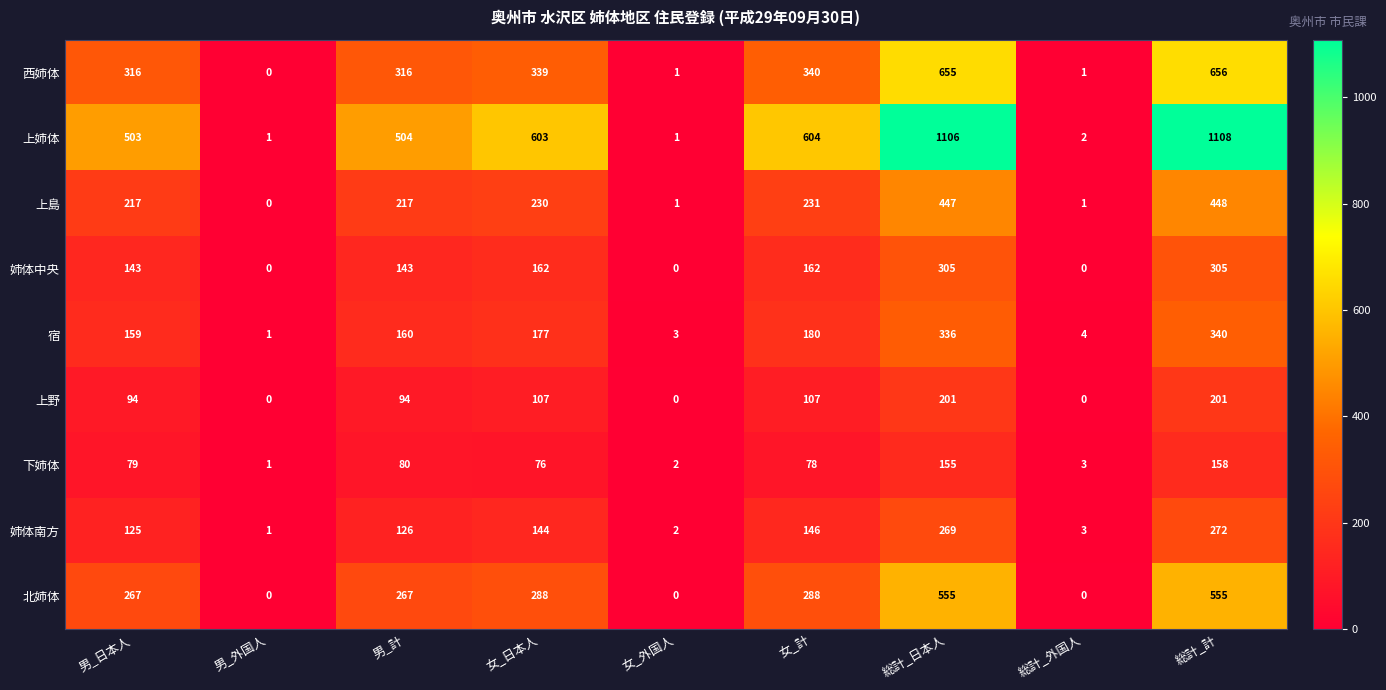

At 女_計, list the series in order from smallest to largest.

下姉体, 上野, 姉体南方, 姉体中央, 宿, 上島, 北姉体, 西姉体, 上姉体